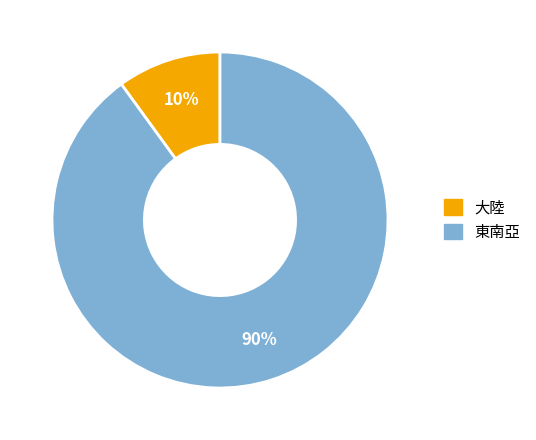

To the nearest percent, what is the difference between the largest and smallest slice percentages?

80%